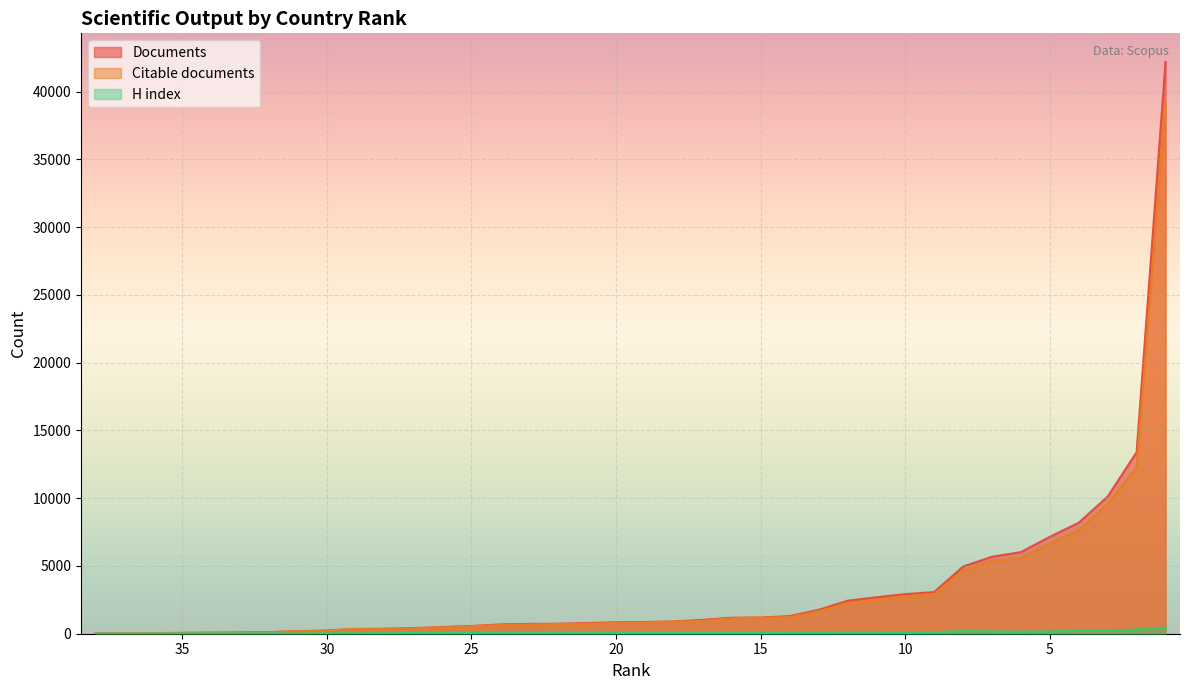

How many interior local valleys does the H index series have?

8